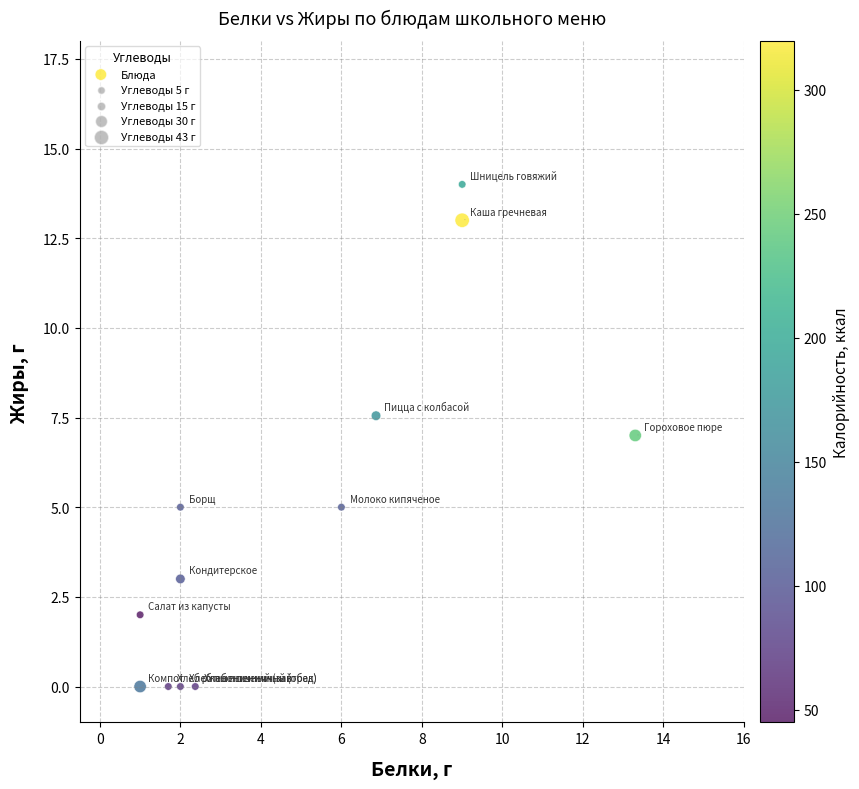

What is the average X value?

4.7